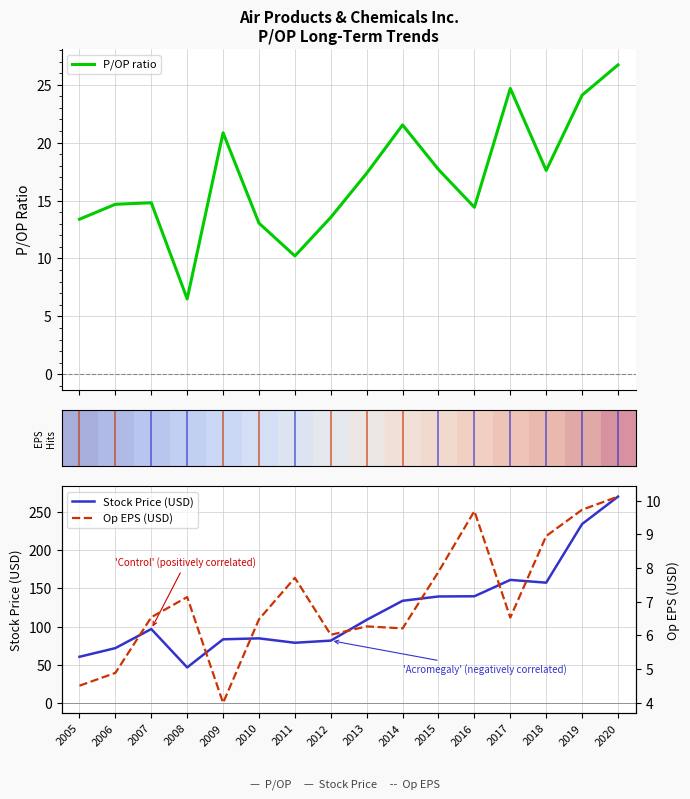

What is the minimum value for P/OP ratio?

6.5